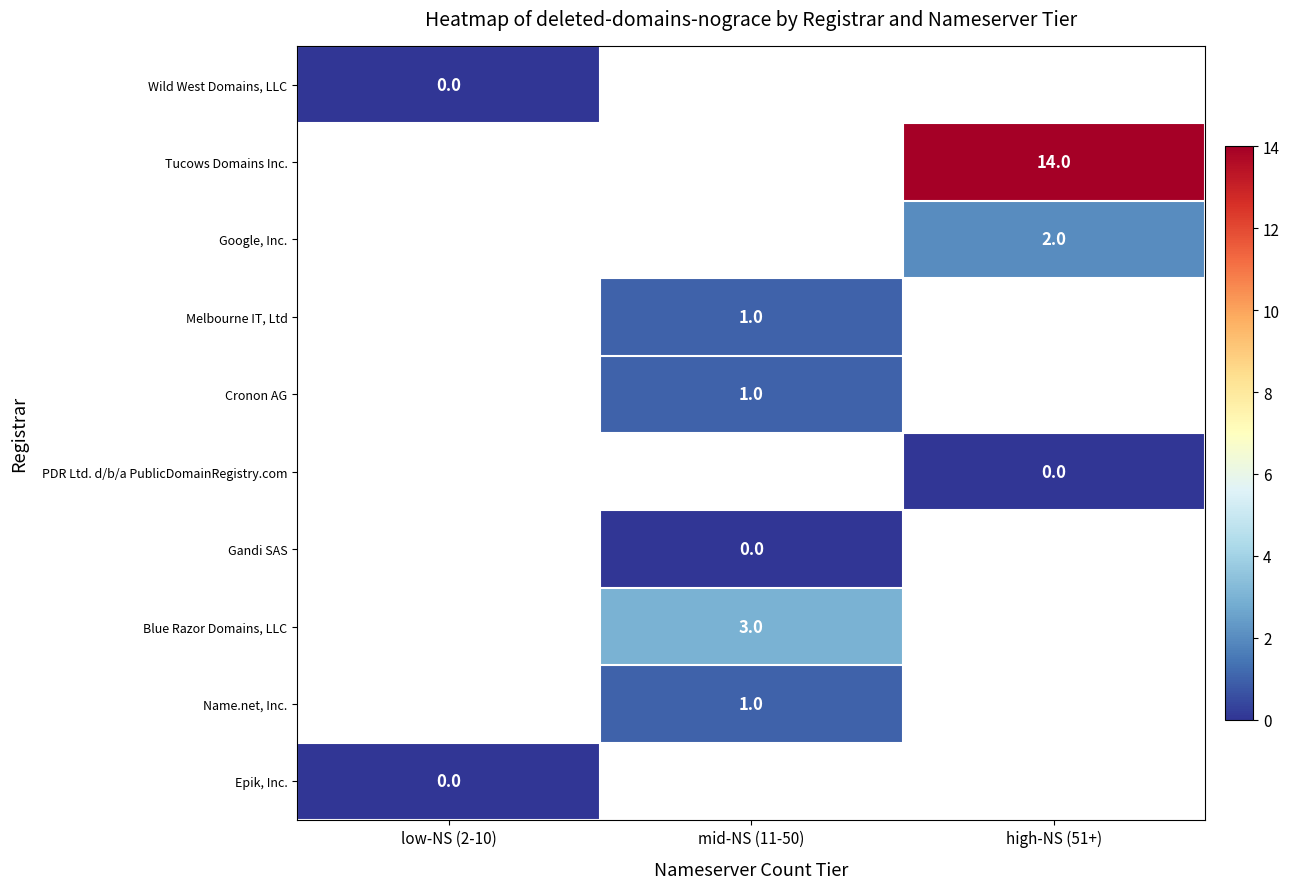

True or false: Name.net, Inc. has a value of 0 at mid-NS (11-50).

False